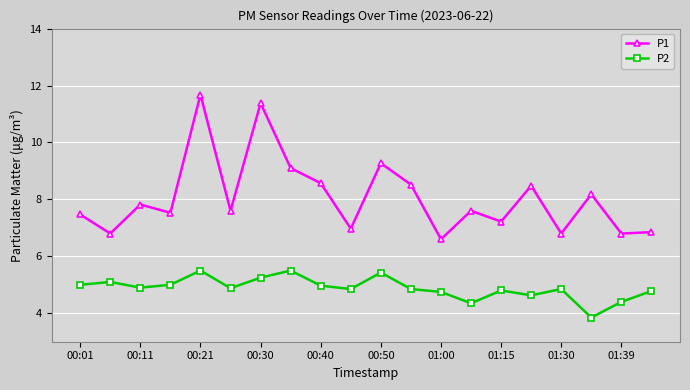

True or false: P2 has more than 1 points higher than both neighbors.

True